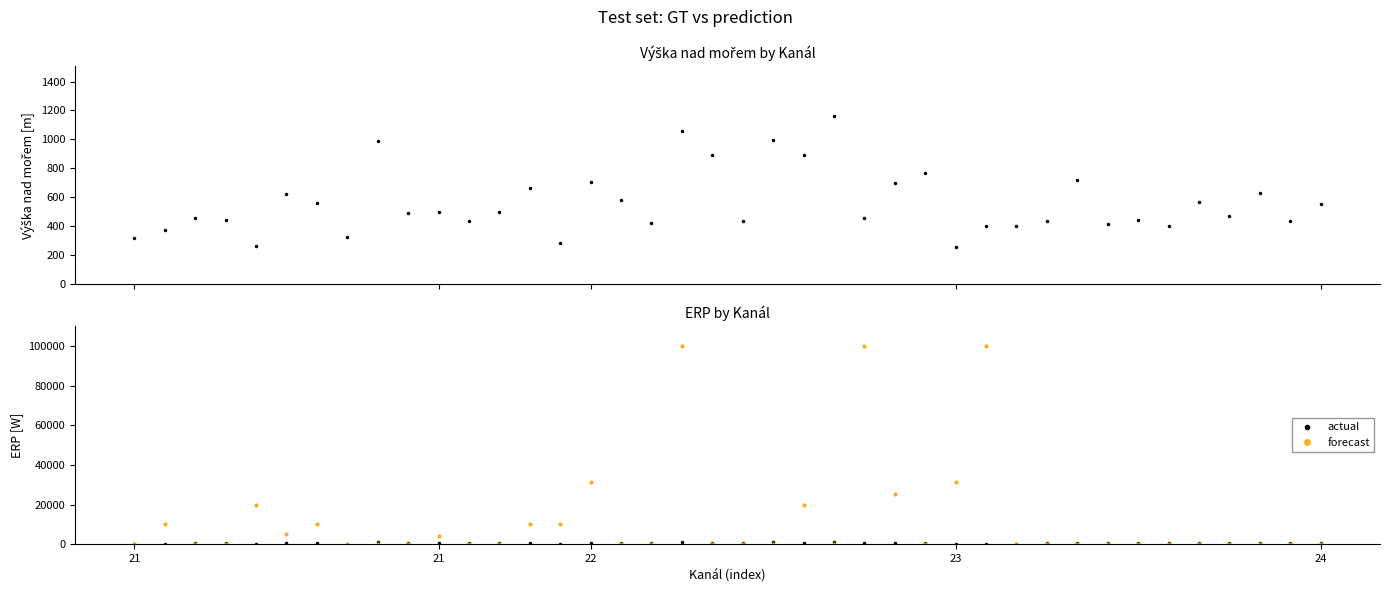

How many categories are shown in the chart?

40